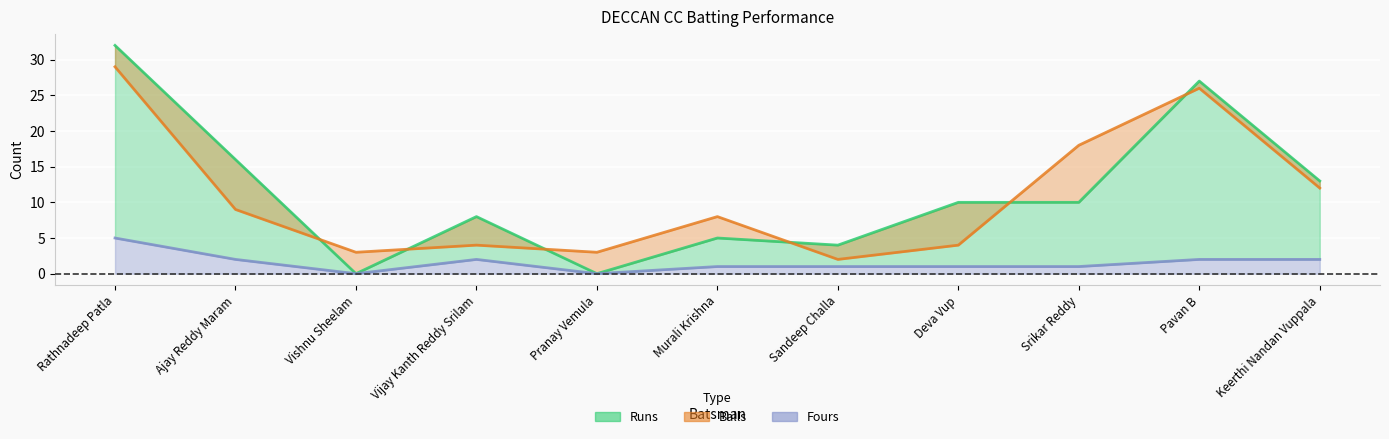

What position from the left is Pavan B?

10